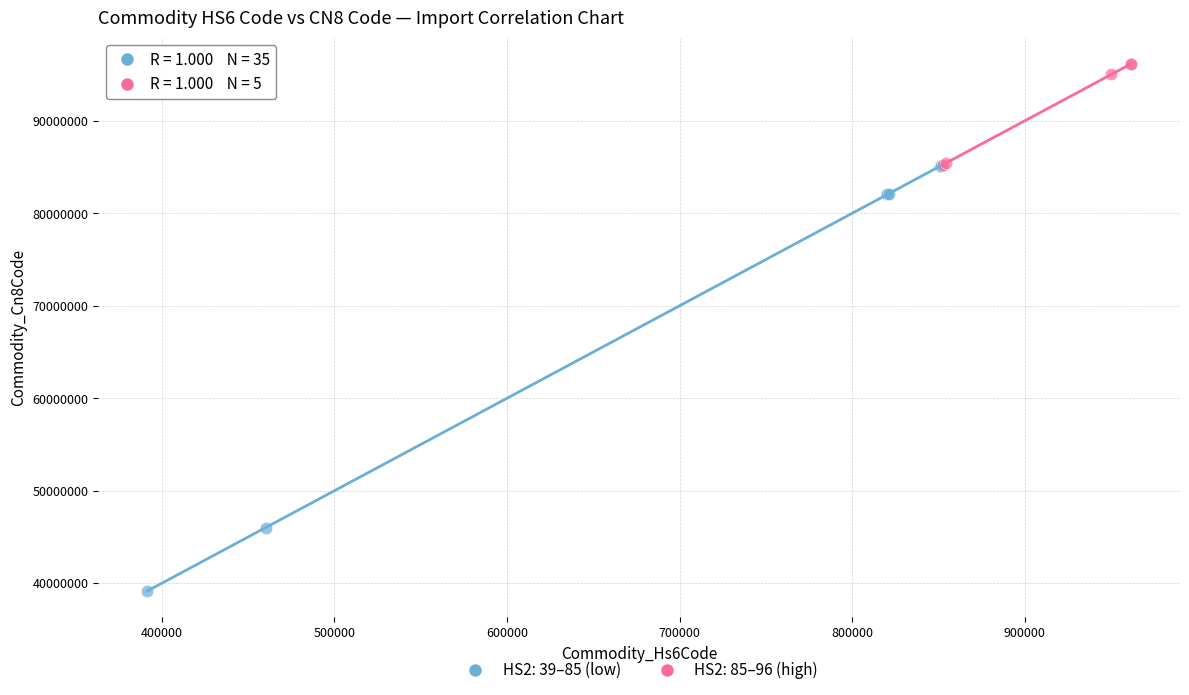

Which series contains the lowest Y value?

HS2: 39–85 (low)